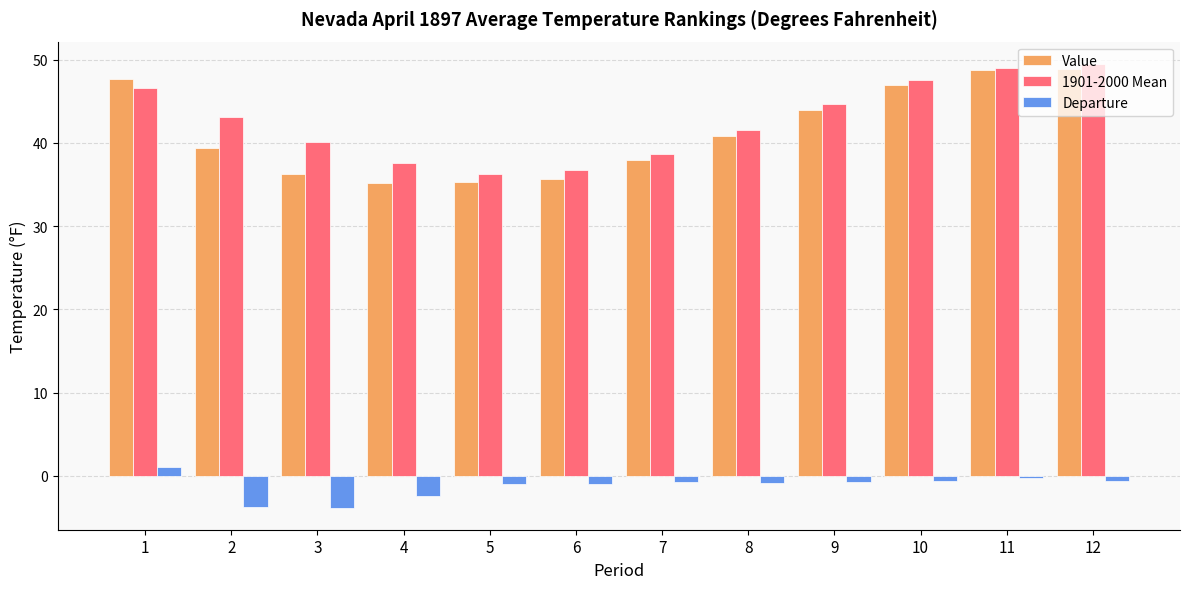

Which series has the largest range (max minus min)?

Value